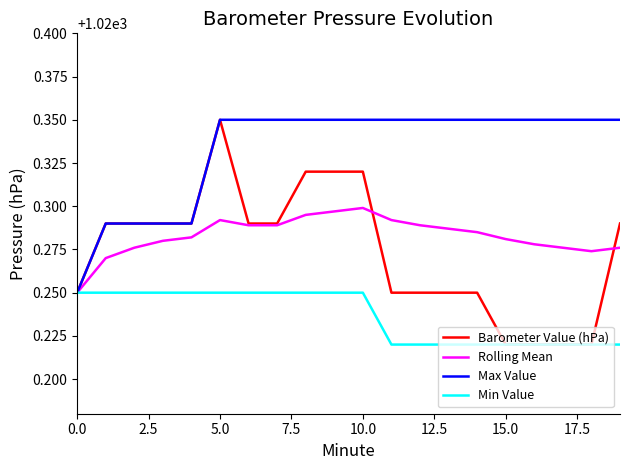

Which series has the largest total across all categories?

Max Value